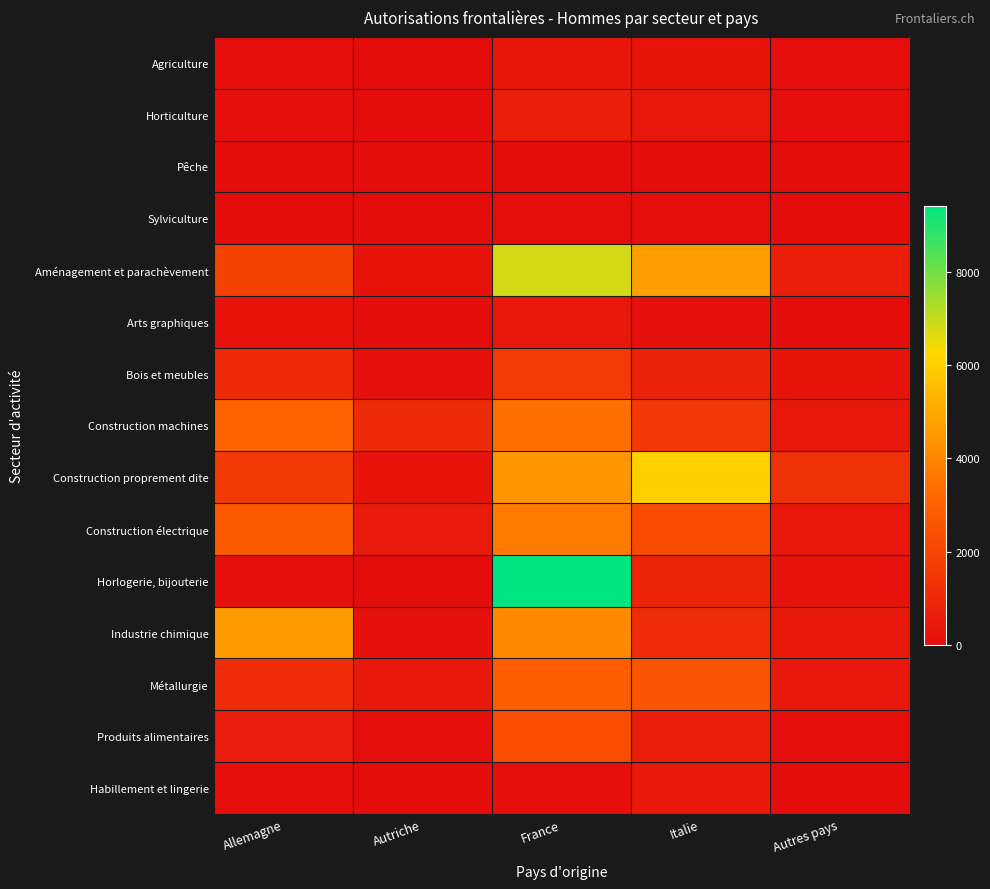

Which has a higher value, France or Autres pays?

France